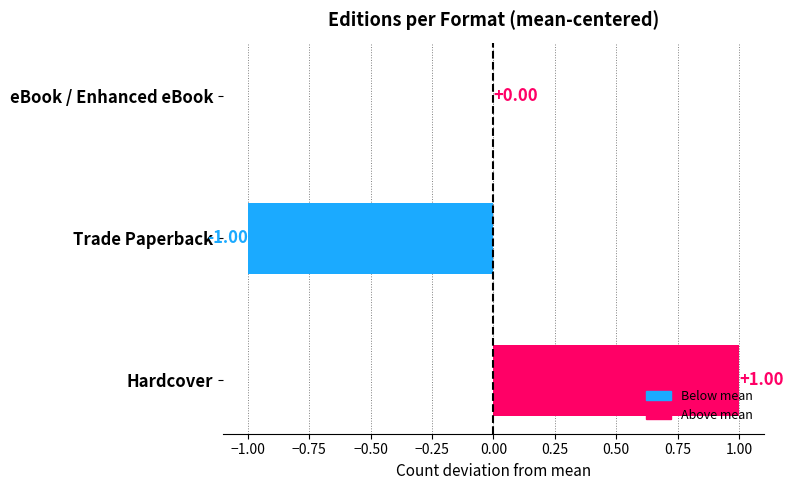

Which label corresponds to the largest value in the chart?

Hardcover